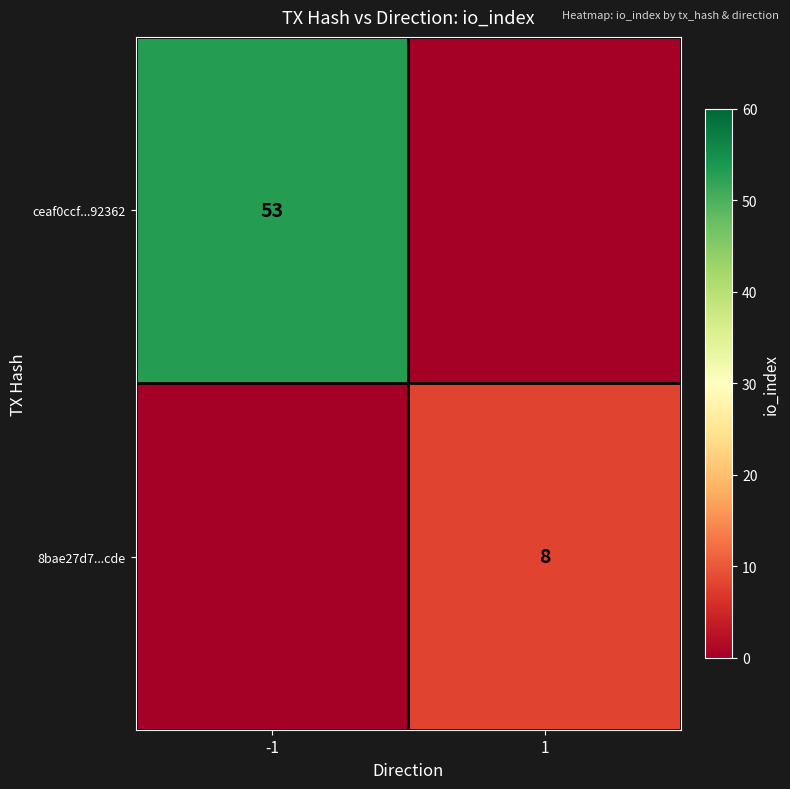

True or false: ceaf0ccf...92362 has a value of 88 at -1.

False